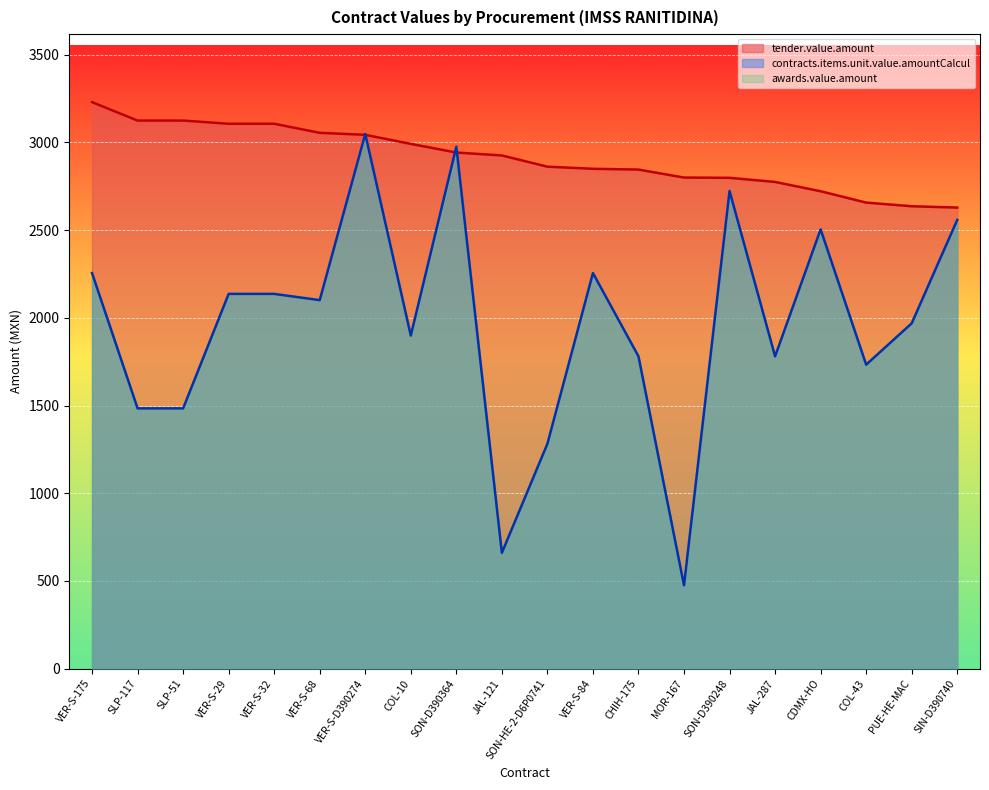

Rank the series at VER-S-68 from highest to lowest value.

tender.value.amount, contracts.items.unit.value.amountCalcul